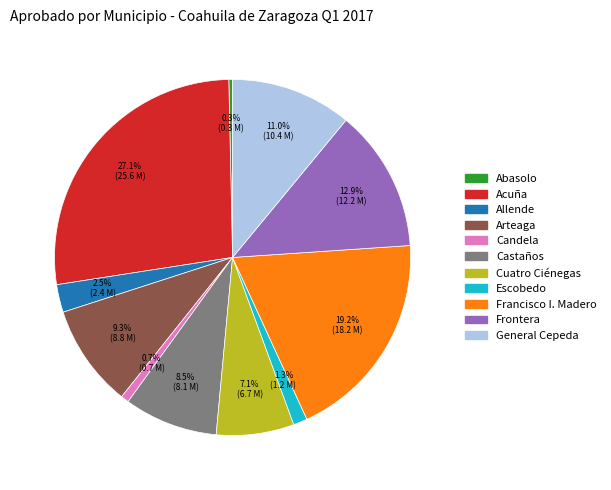

What portion of the pie excludes Arteaga?

90.7%